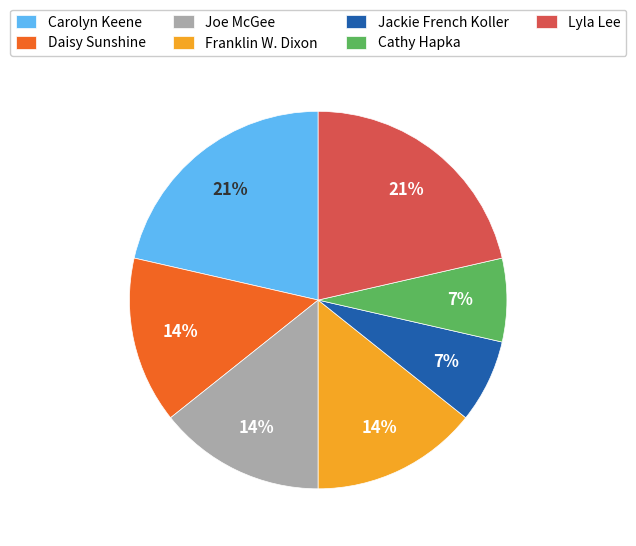

Approximately how many times larger is the value at Carolyn Keene compared to Lyla Lee?

1.0